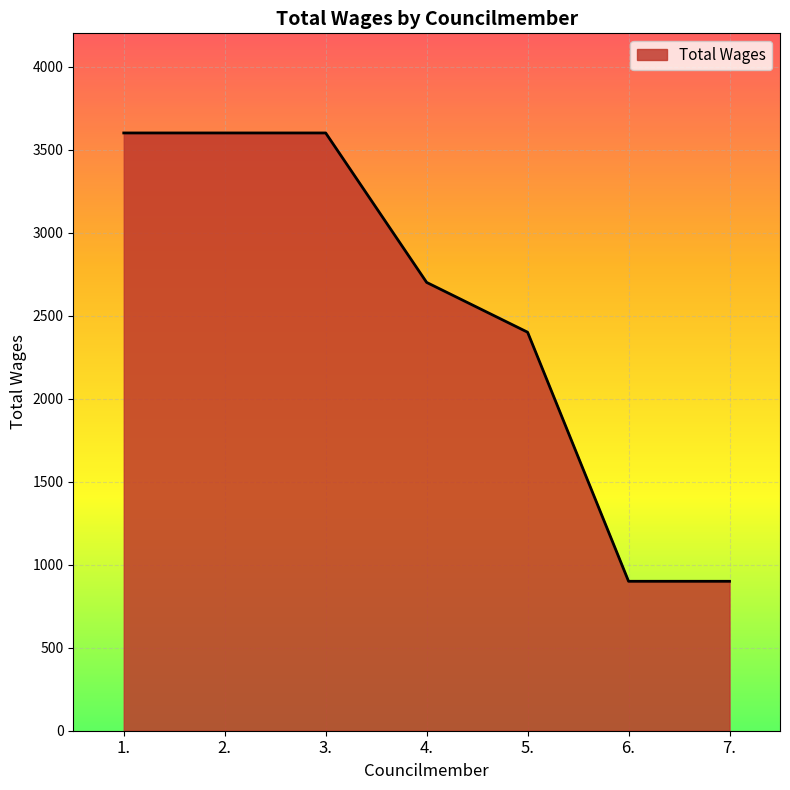

Approximately how many times larger is the value at 6. compared to 4.?

0.3